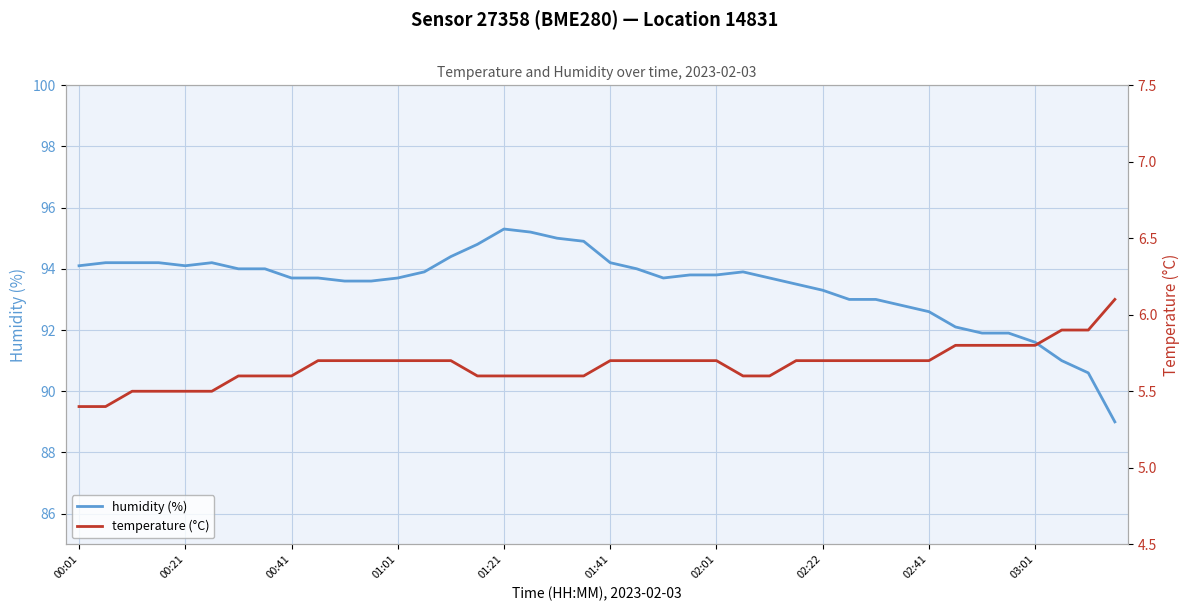

True or false: temperature (°C) and humidity (%) intersect in this chart.

False